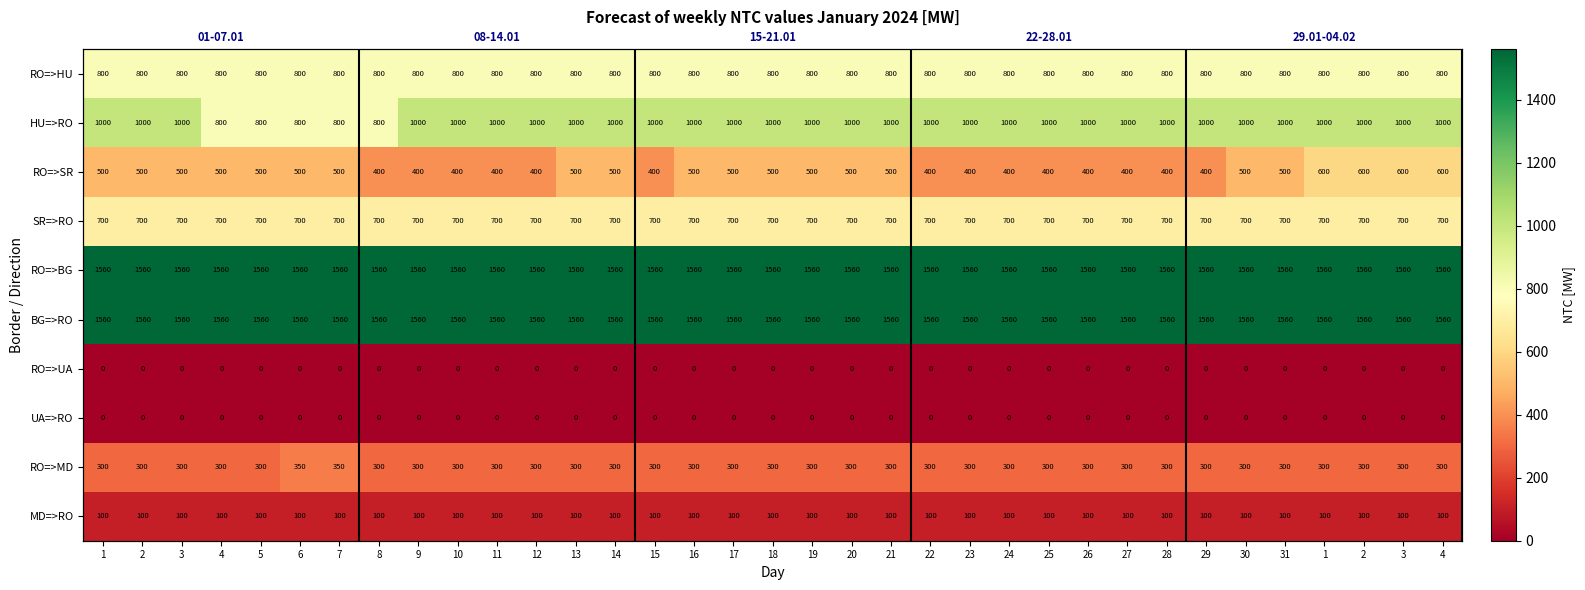

At which category does the chart reach its minimum across all series?

1